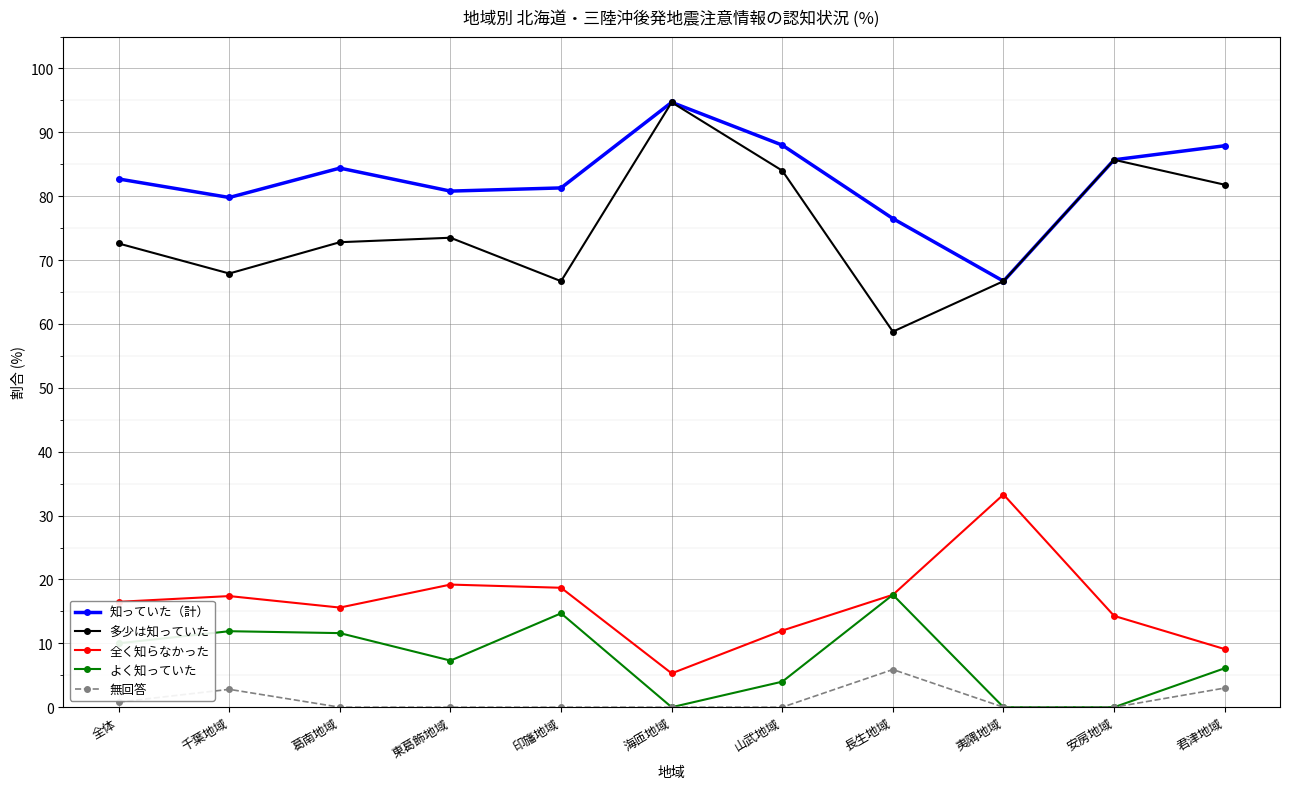

Is this an area chart (filled region under the line)?

No